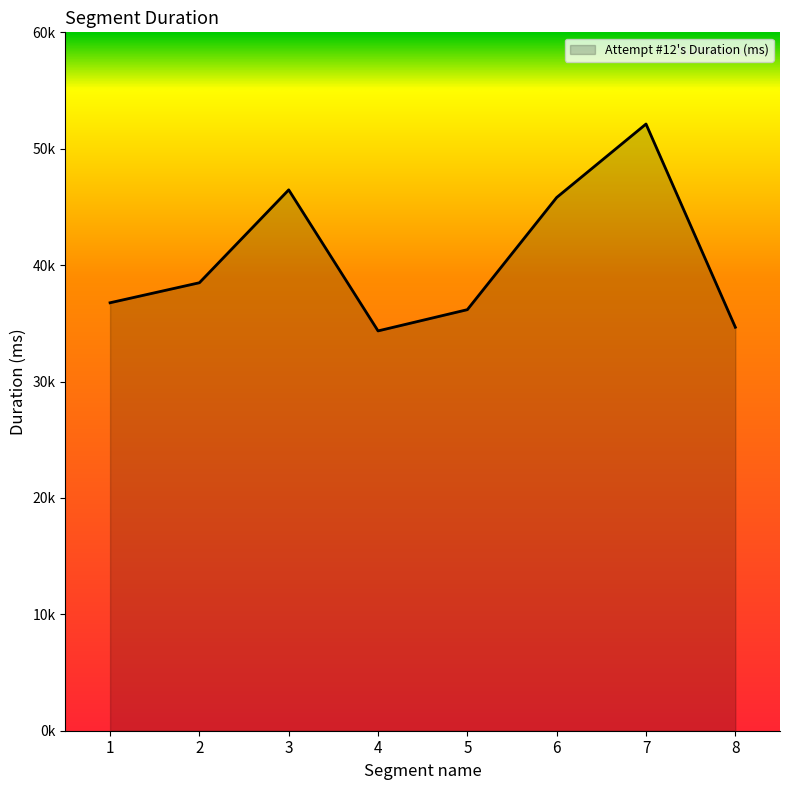

Does the chart have visible grid lines?

No